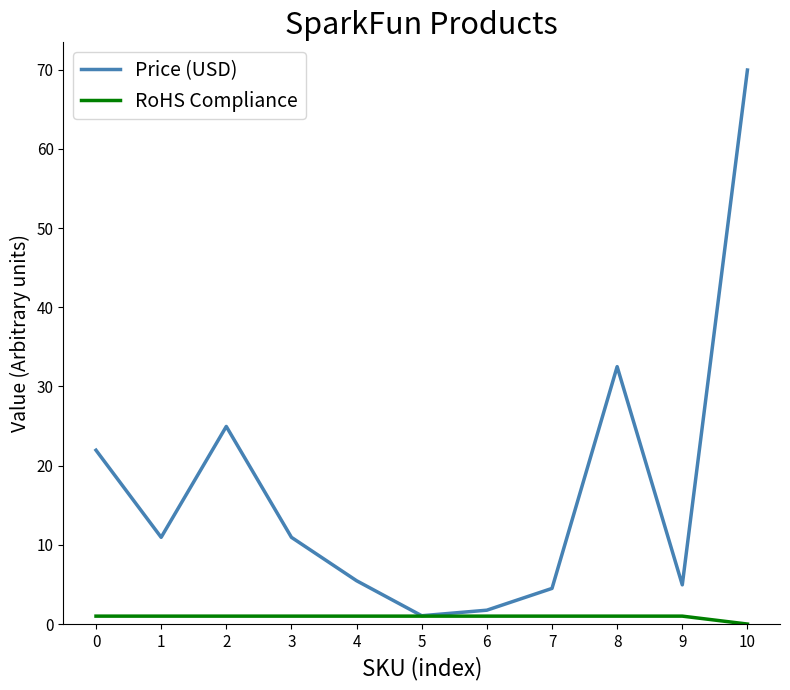

Which label corresponds to the largest value in the chart?

10